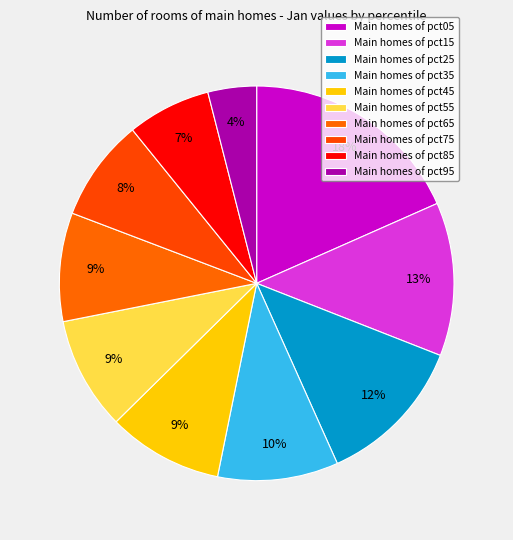

How many segments does this pie chart have?

10